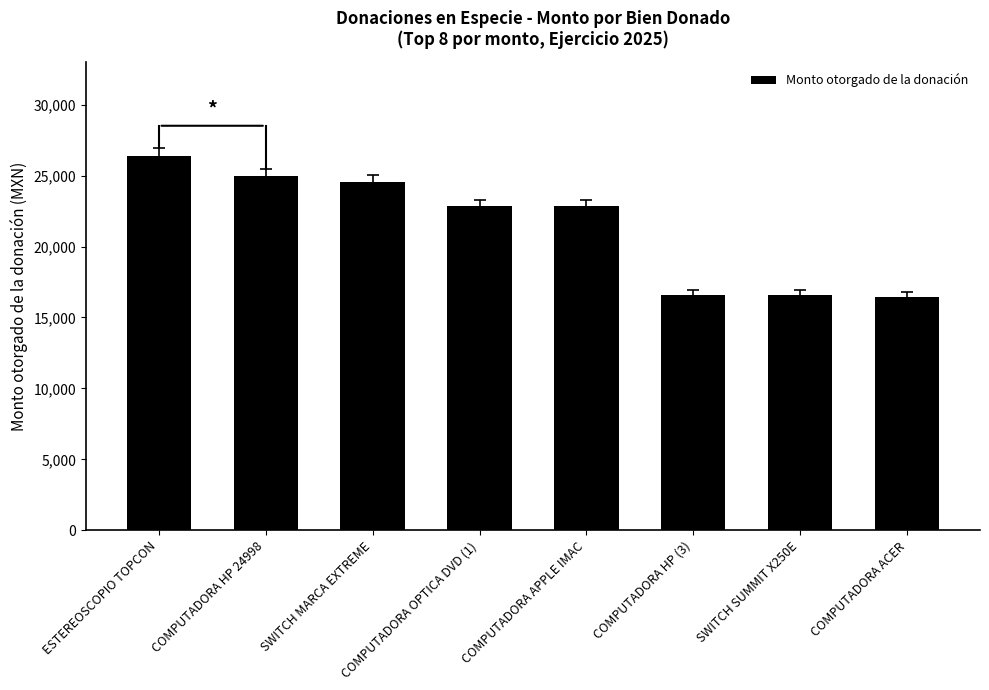

What is the change in value from SWITCH MARCA EXTREME to COMPUTADORA OPTICA DVD (1)?

-1723.0